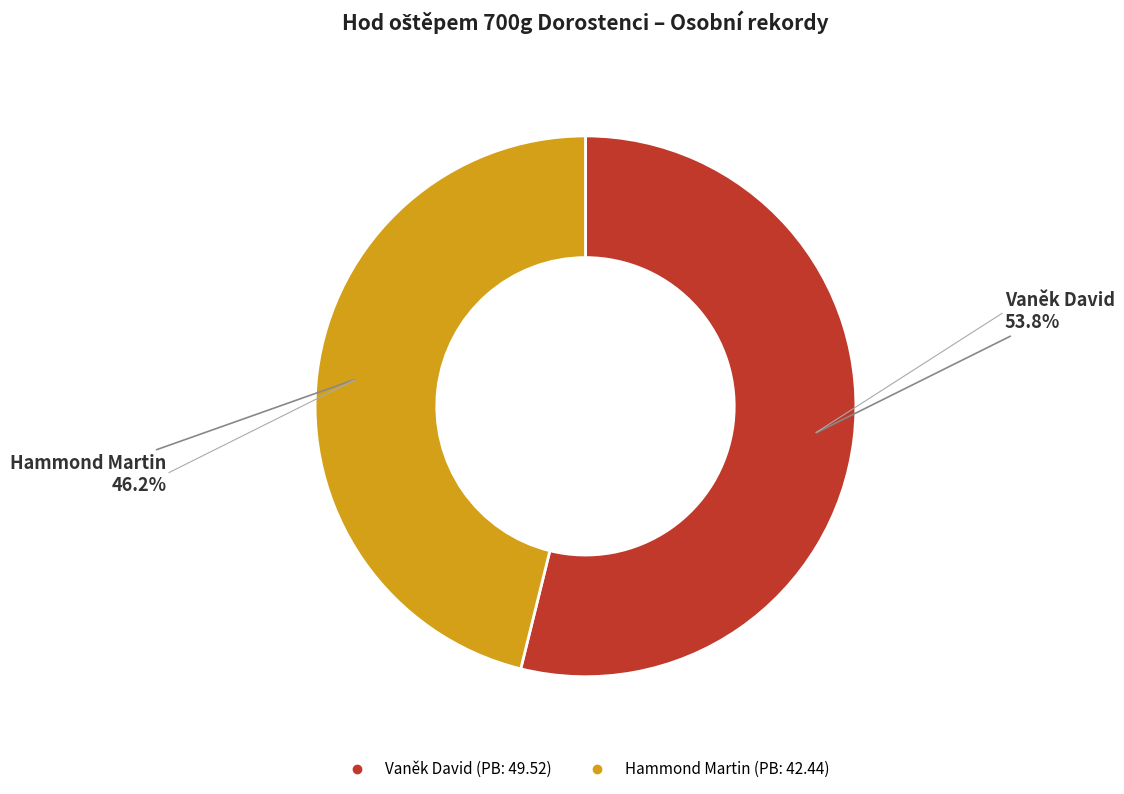

What percentage is NOT represented by Vaněk David?

46.2%